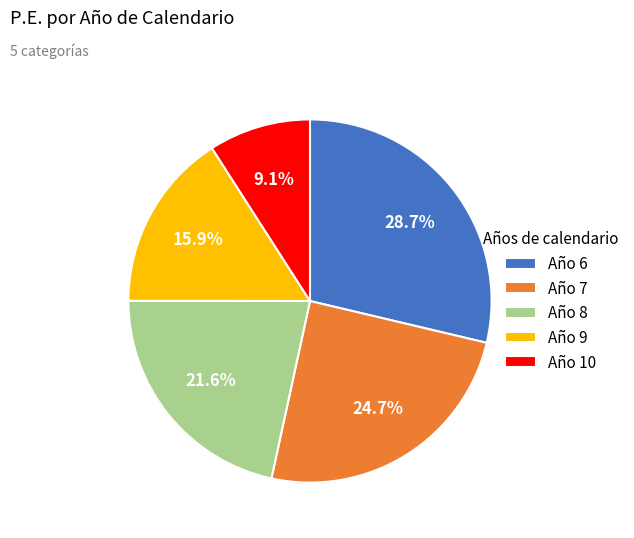

Rank the categories by value from highest to lowest.

Año 6, Año 7, Año 8, Año 9, Año 10